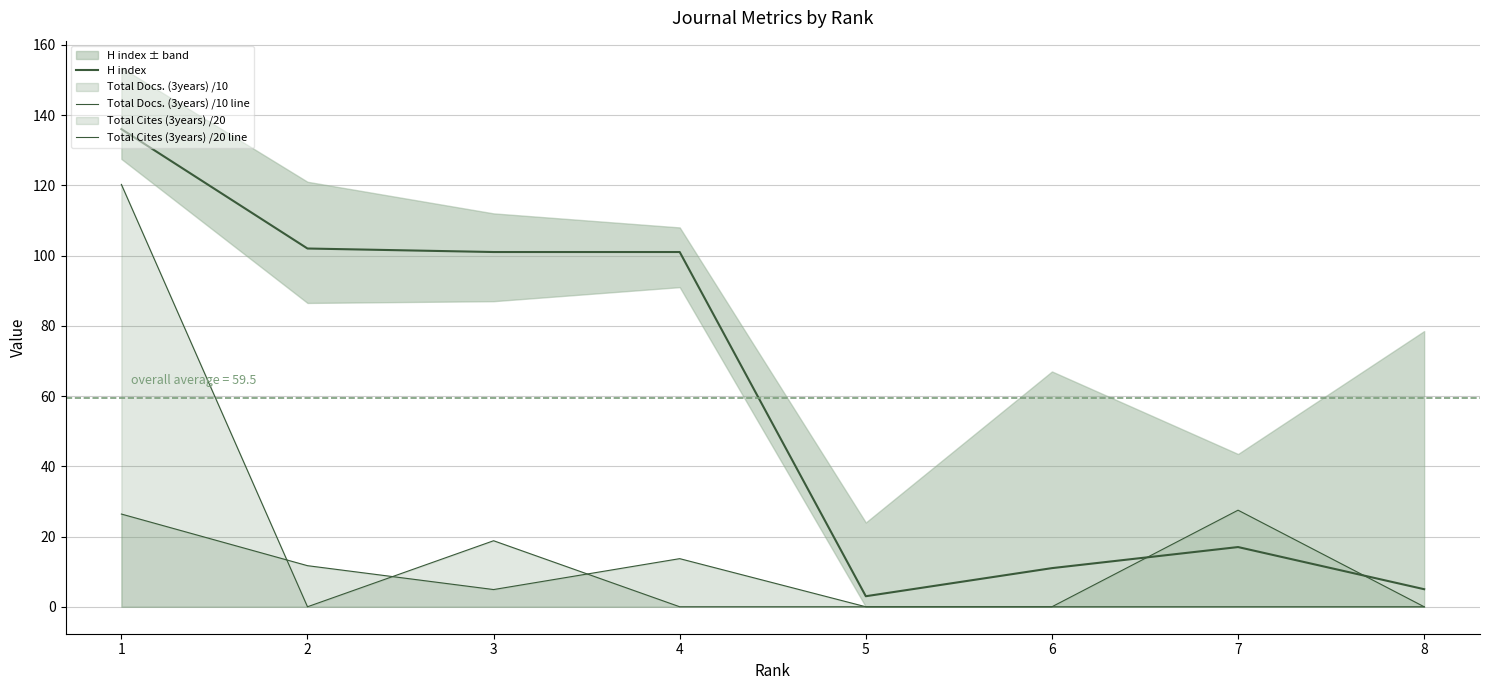

How many times do H index and Total Docs. (3years) /10 line cross each other?

2